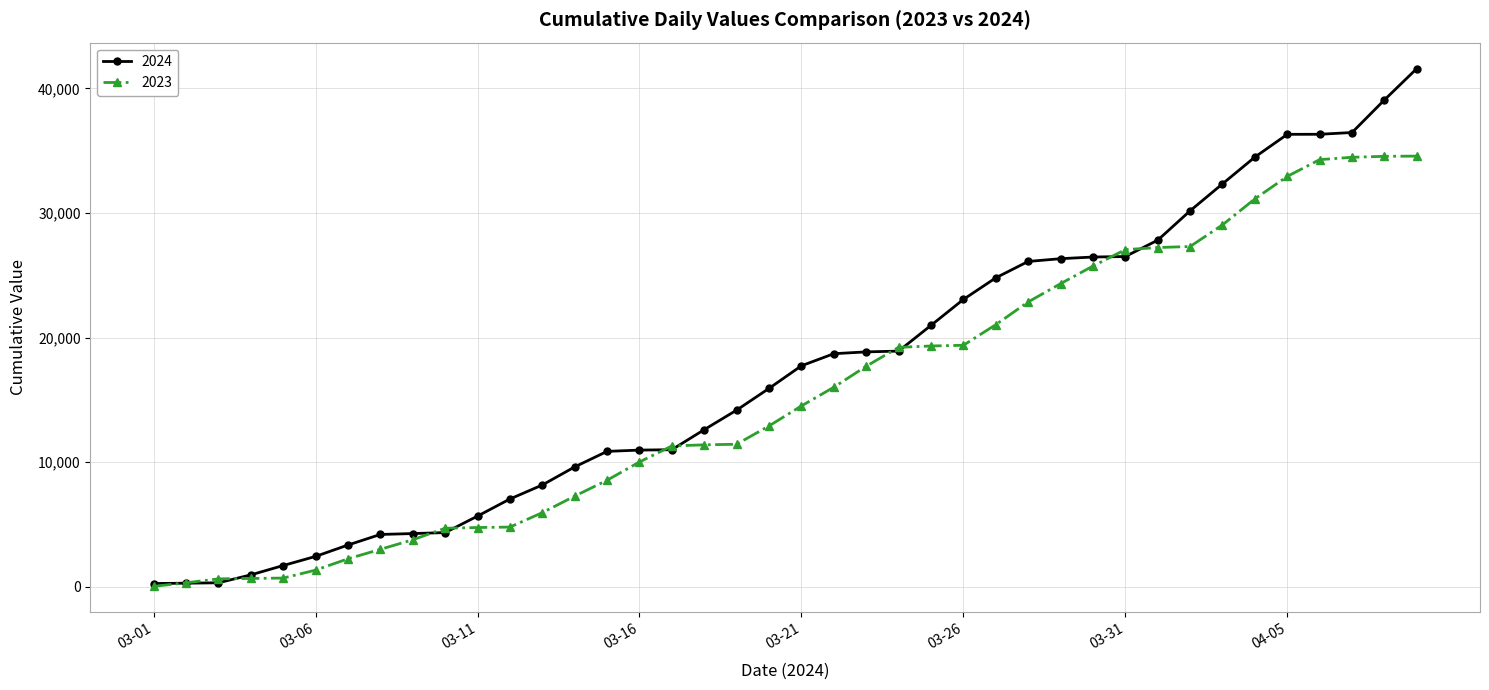

How many lines are shown in the chart?

2